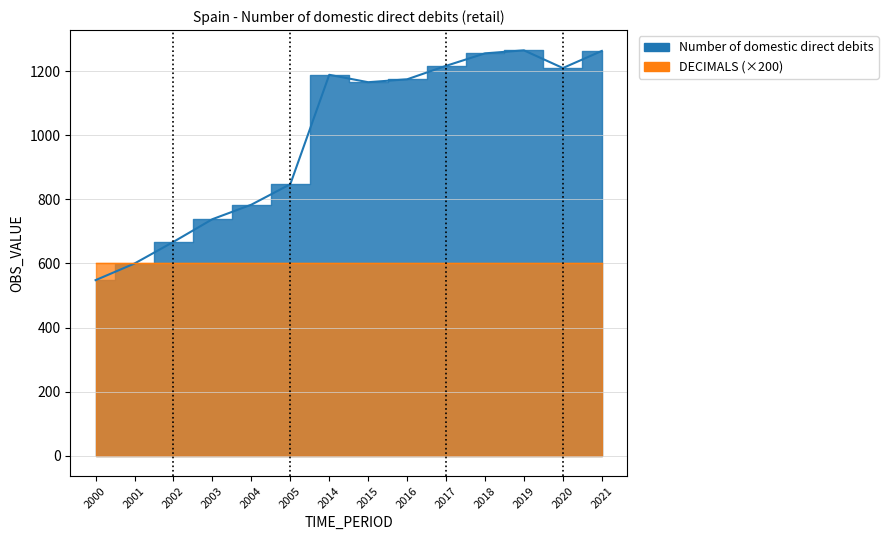

What is the value of the 10th point from the left?

1216.2